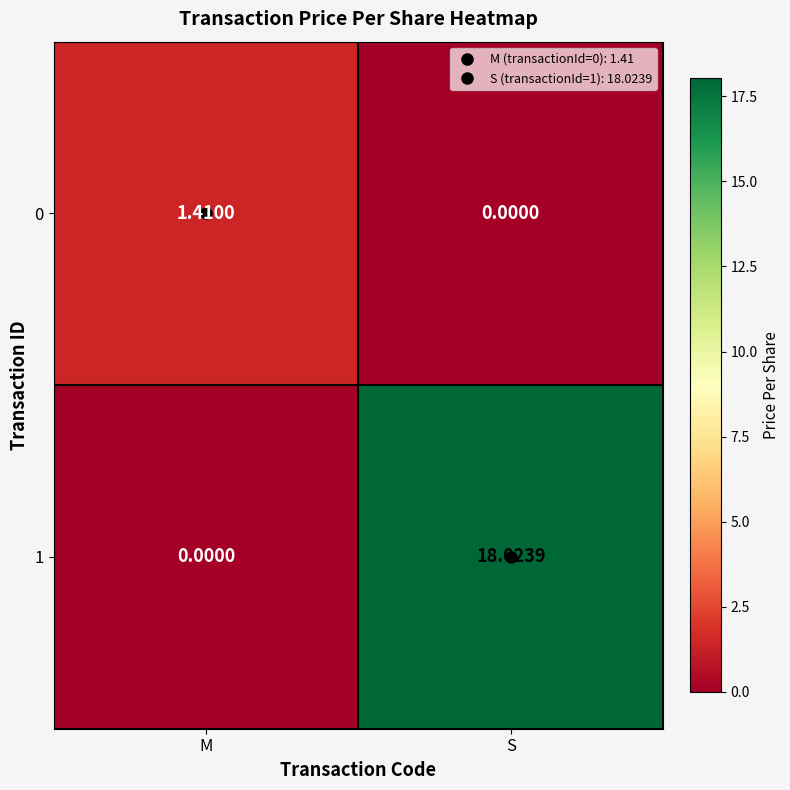

At which category does the chart reach its peak across all series?

S